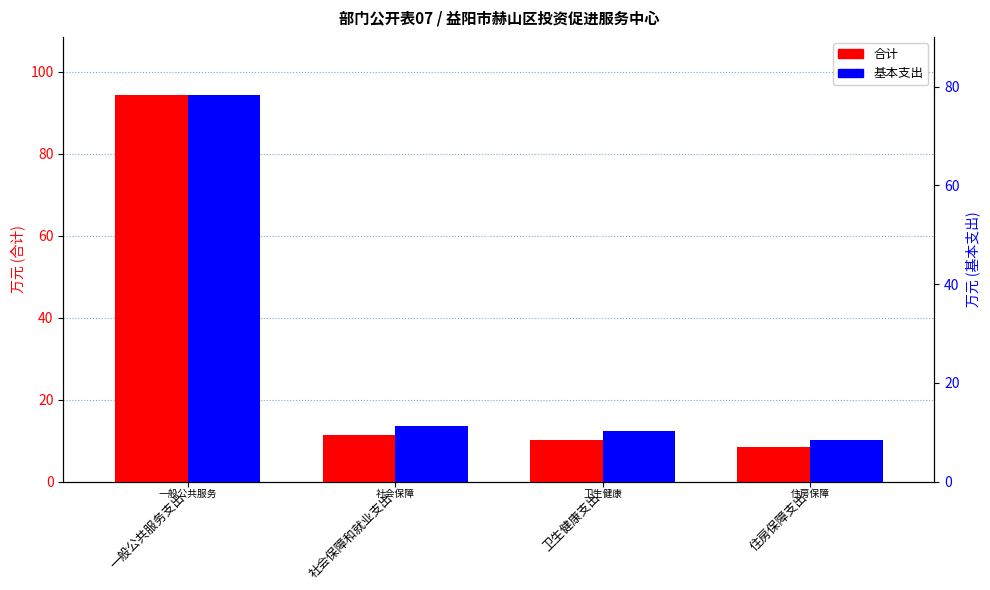

What is the label of the 2nd bar from the right?

卫生健康支出